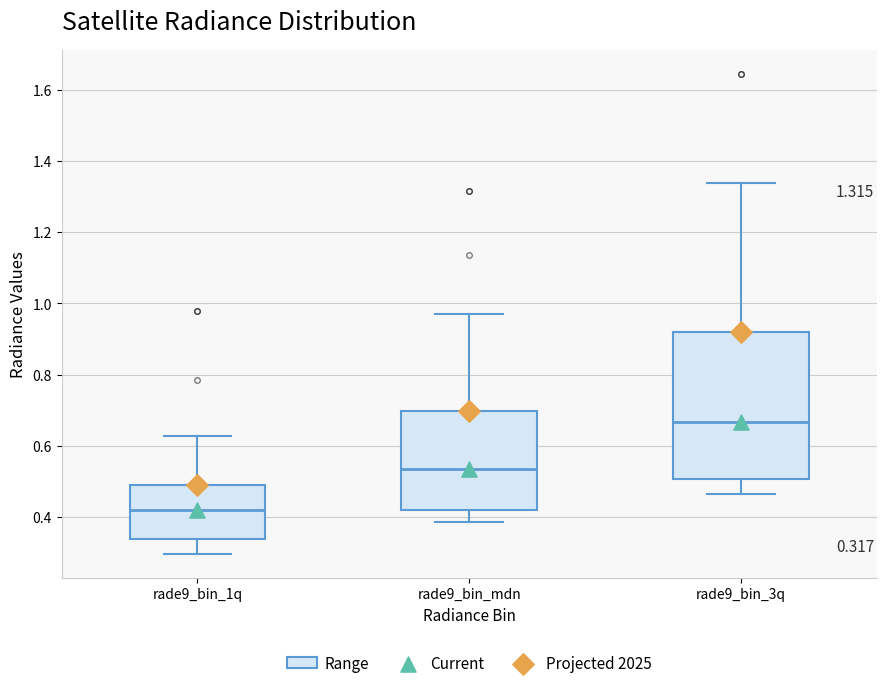

Which box is the tallest, from its lower edge to its upper edge?

rade9_bin_3q